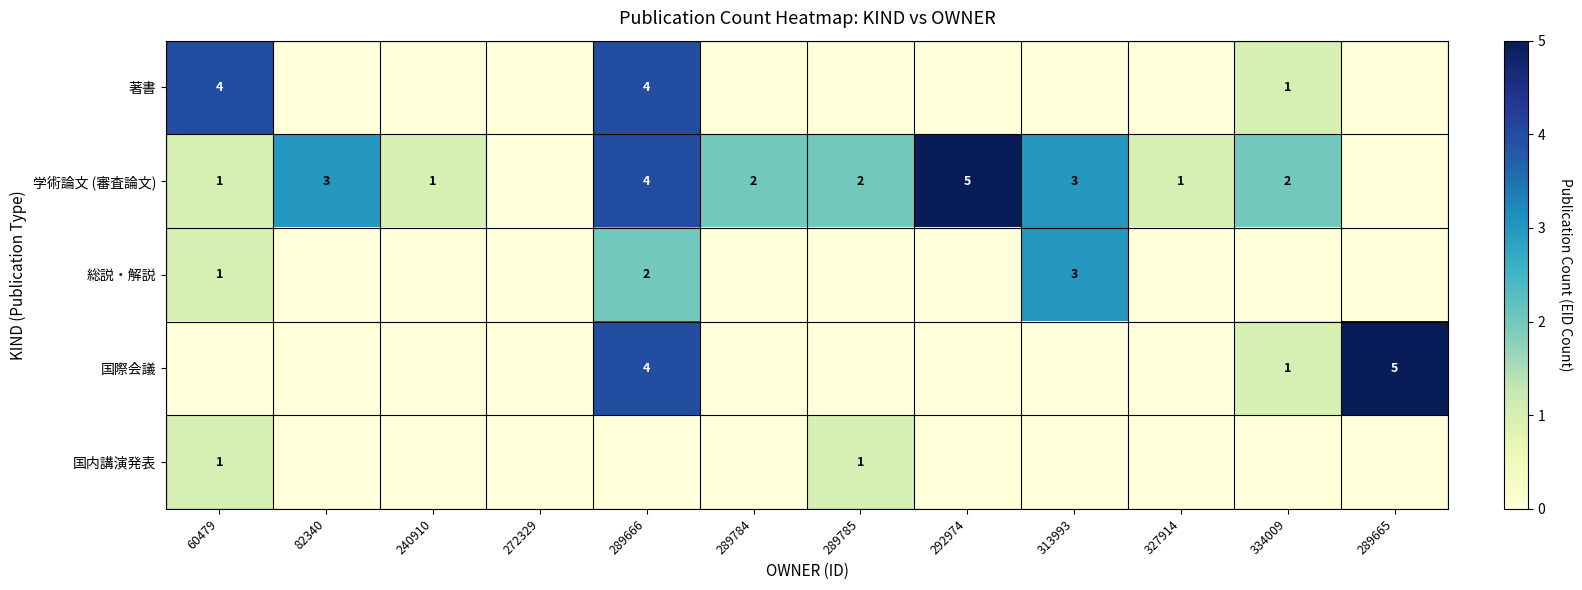

The 学術論文 (審査論文) series shows 0 at 240910. True or false?

False